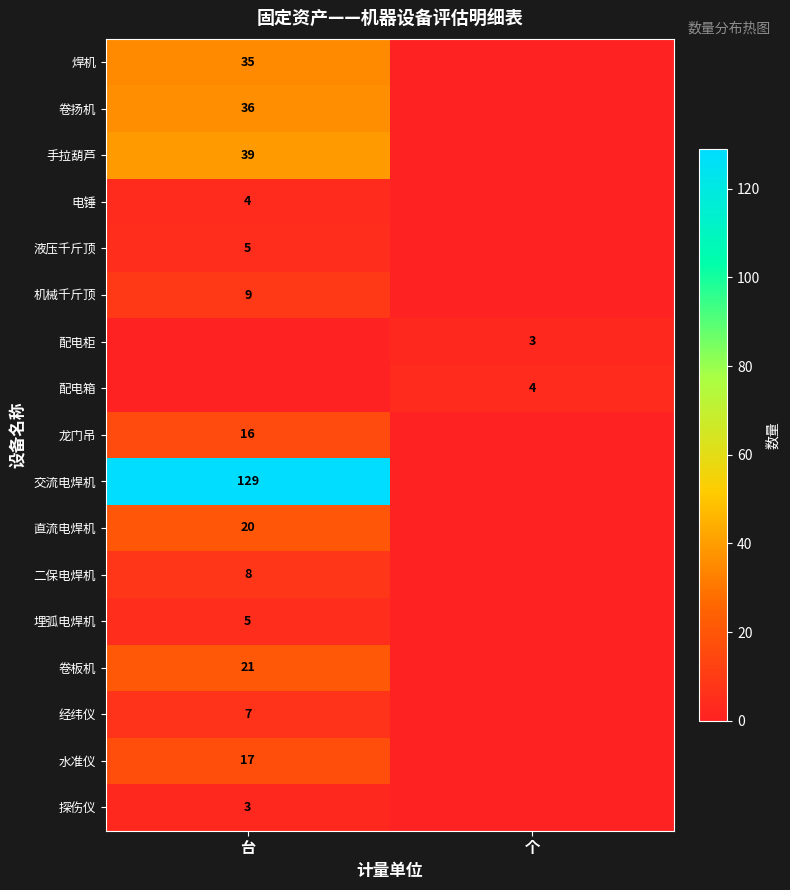

Is the value of 焊机 at 台 greater than the value of 埋弧电焊机 at 台?

Yes